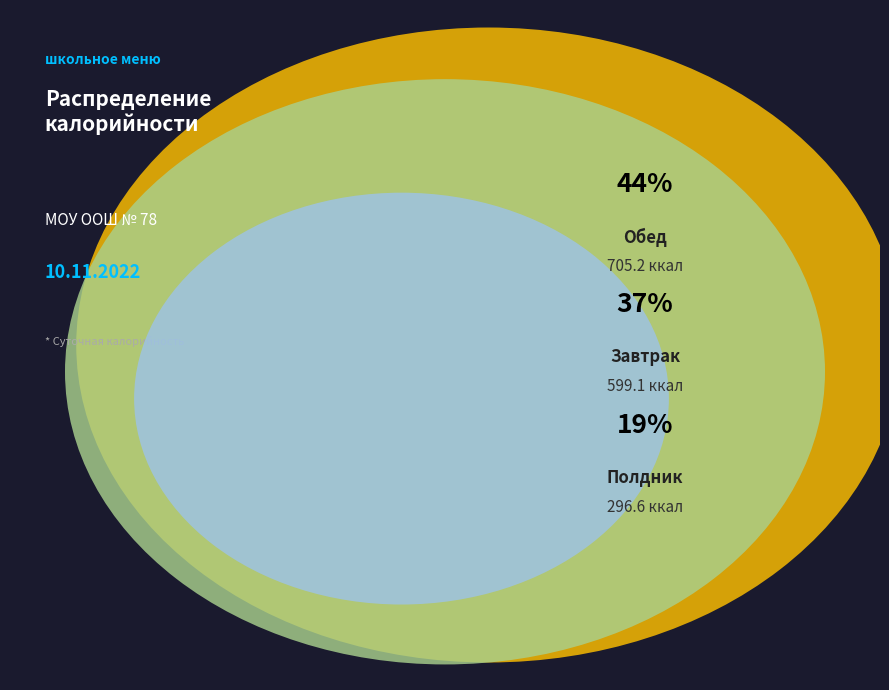

Which has a higher value, Завтрак or Обед?

Обед